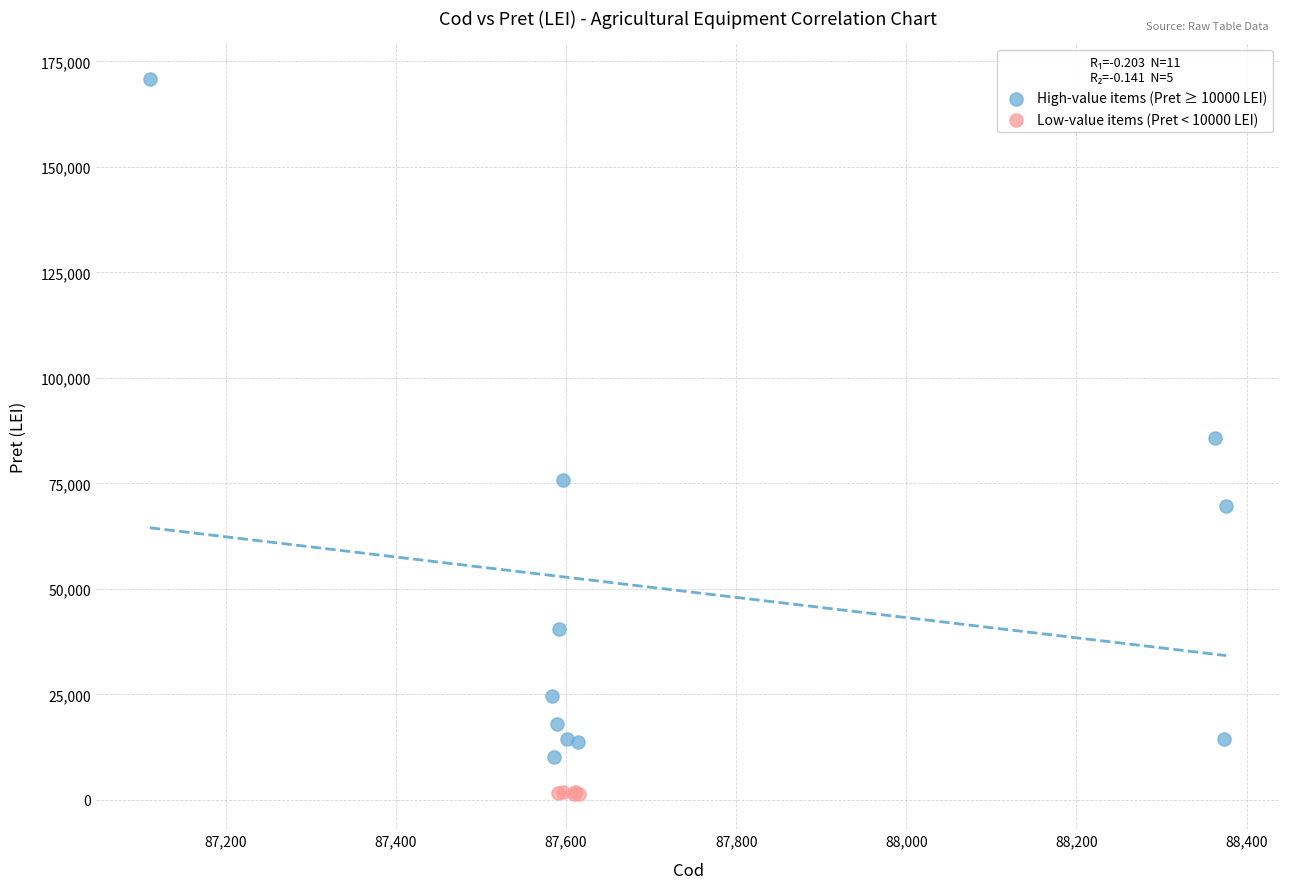

Which series reaches the minimum Y coordinate?

Low-value items (Pret < 10000 LEI)